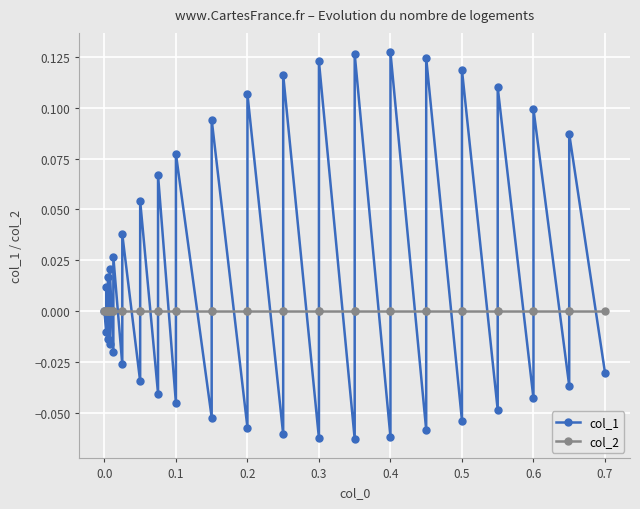

True or false: col_2 and col_1 cross at least once.

True